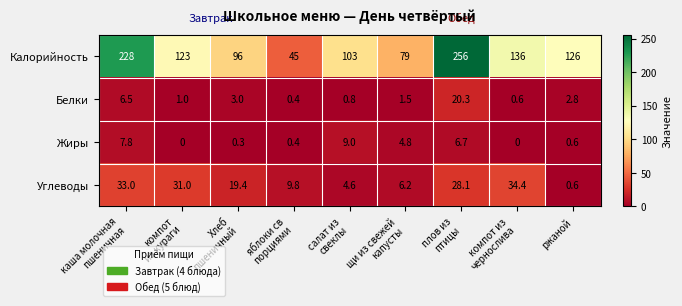

Which series has the largest total across all categories?

Калорийность